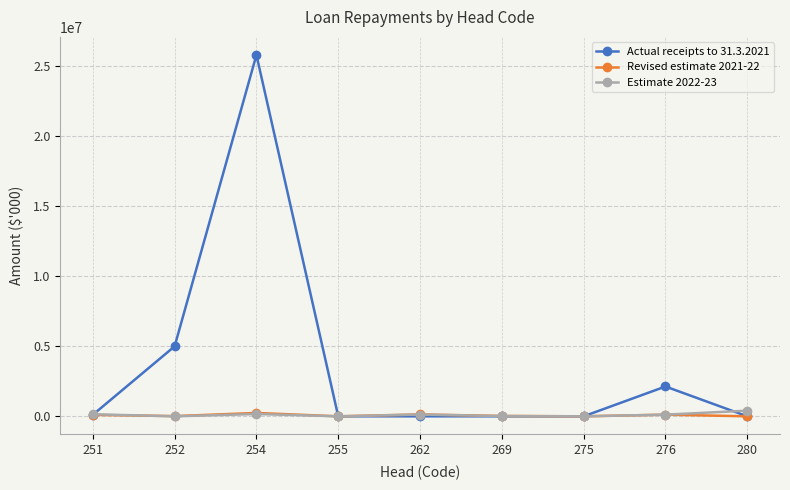

Which series has the largest total across all categories?

Actual receipts to 31.3.2021